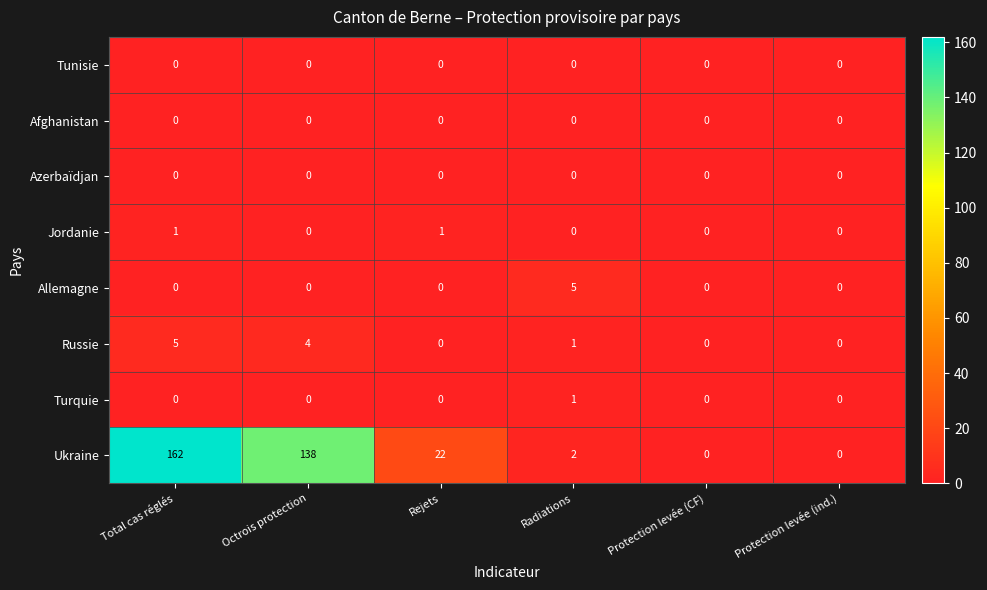

What is the greatest value displayed?

162